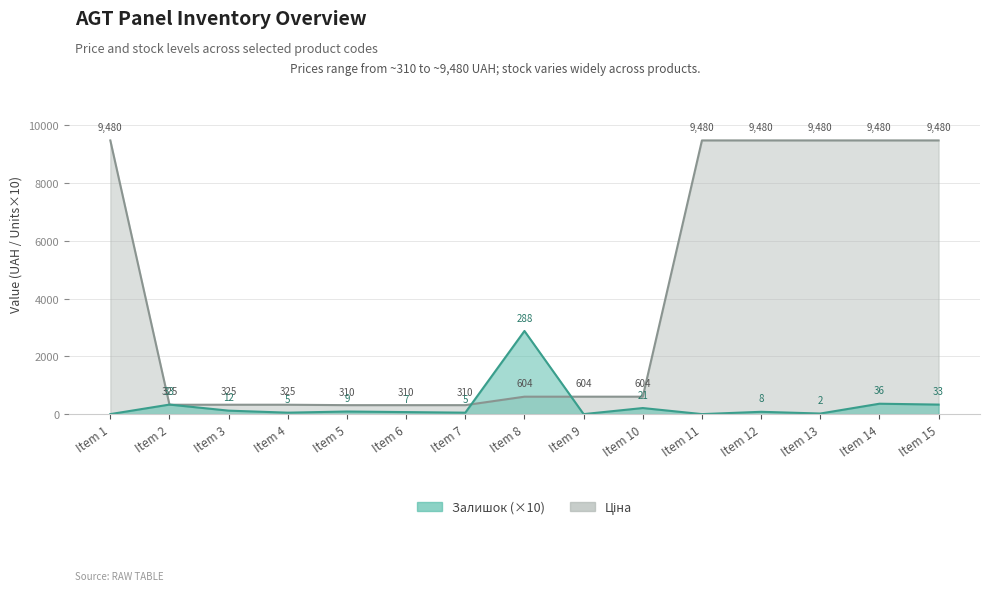

True or false: Залишок and Ціна cross at least once.

True